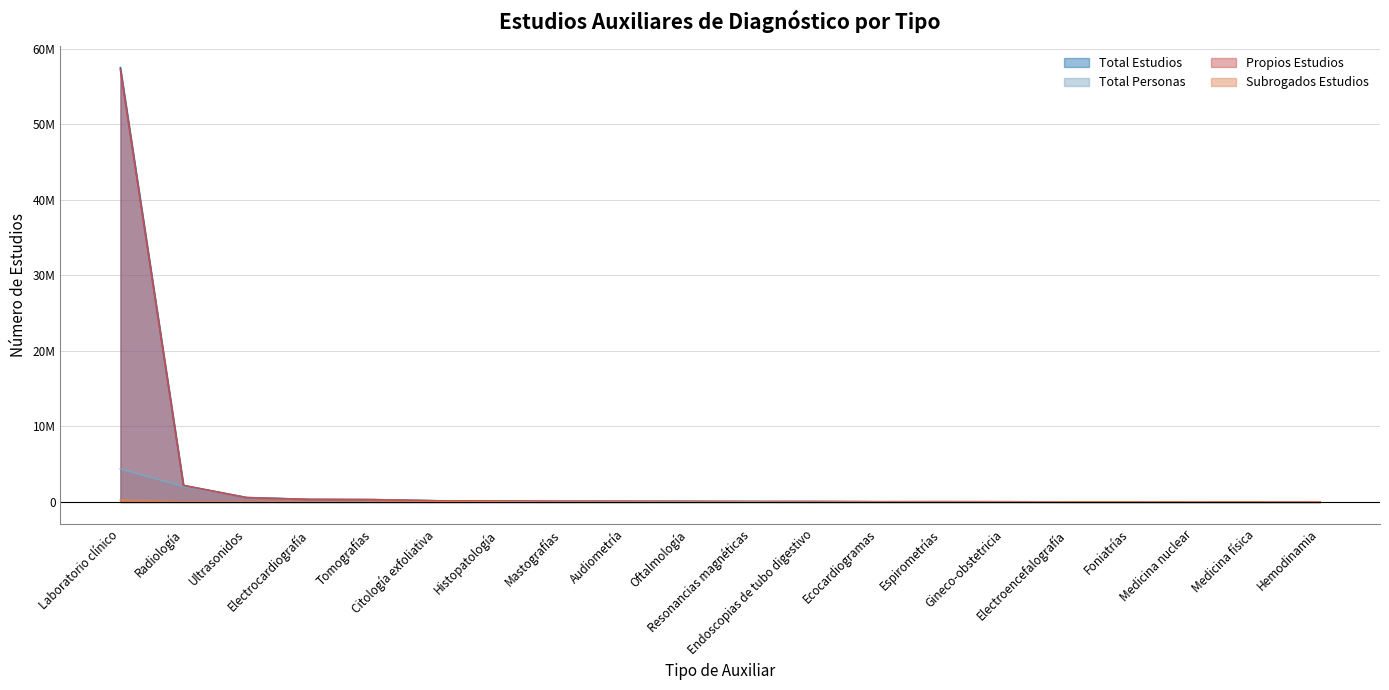

Does the chart display data point markers on the line(s)?

No